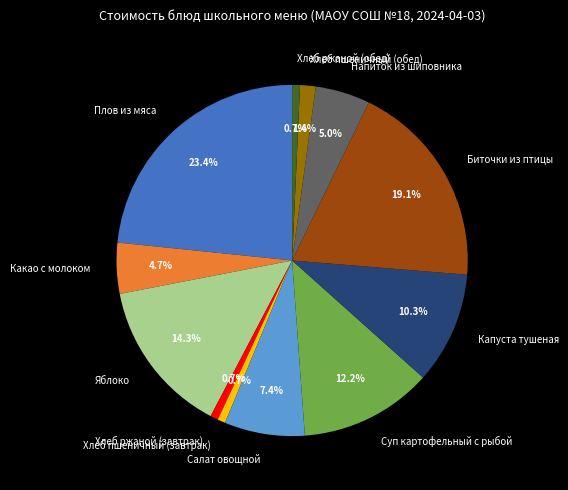

What percentage is the Хлеб пшеничный (завтрак) slice, to the nearest percent?

1%